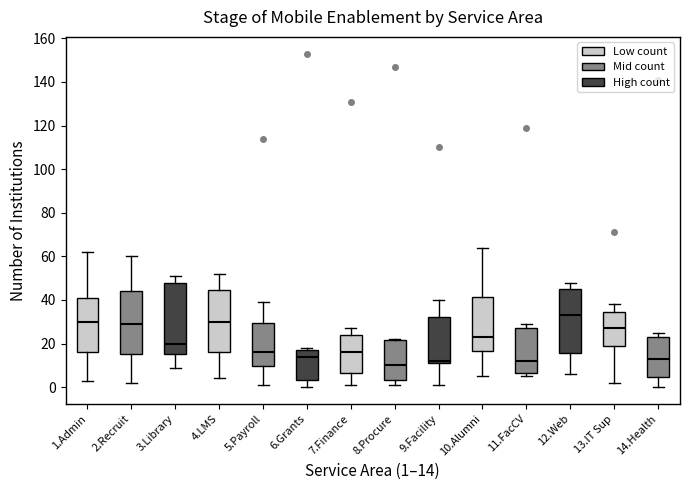

Where does the upper whisker of the box for 12.Web end on the y-axis? The values are not printed on the chart, so give them approximately, as read against the axis.

48